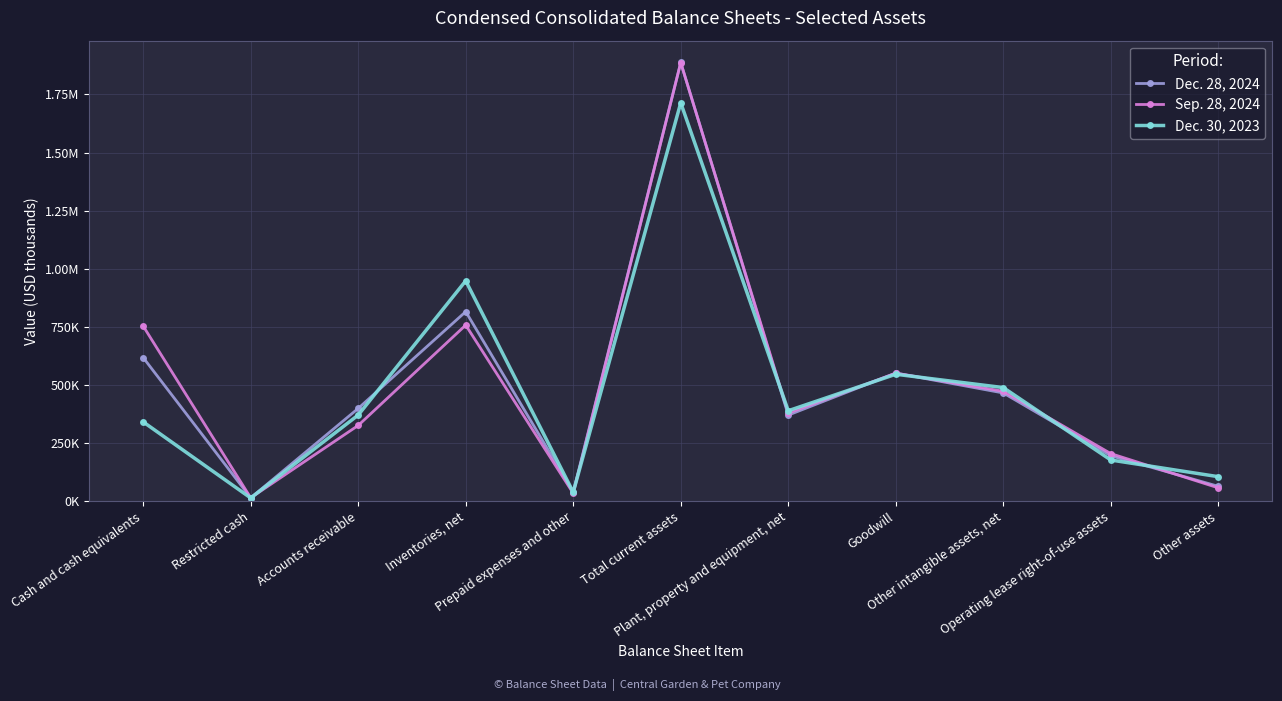

What are all the series names shown in the legend?

Dec. 28, 2024, Sep. 28, 2024, Dec. 30, 2023